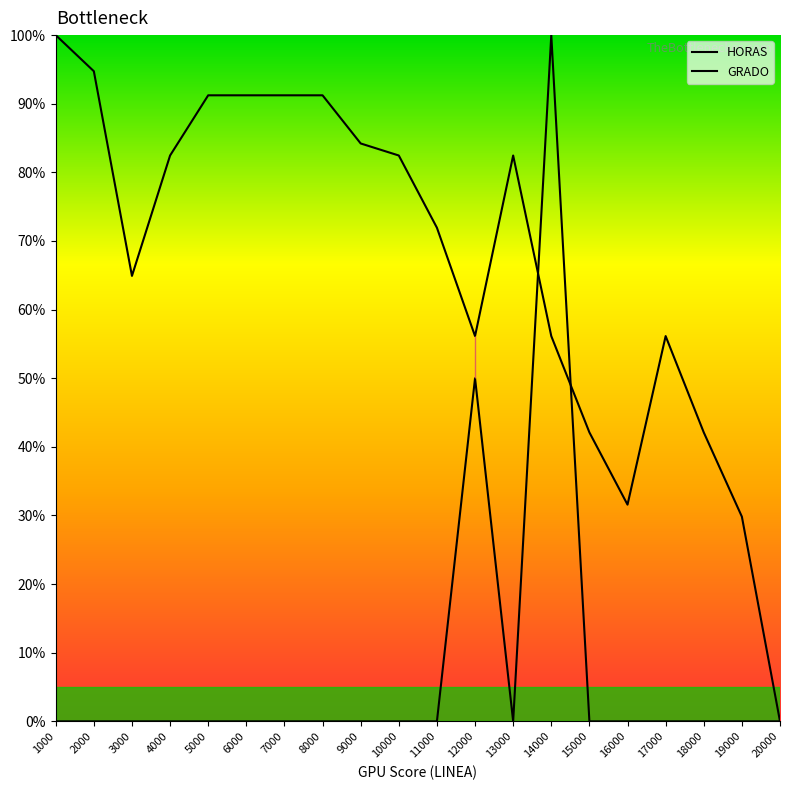

At which label does HORAS reach its minimum?

1000